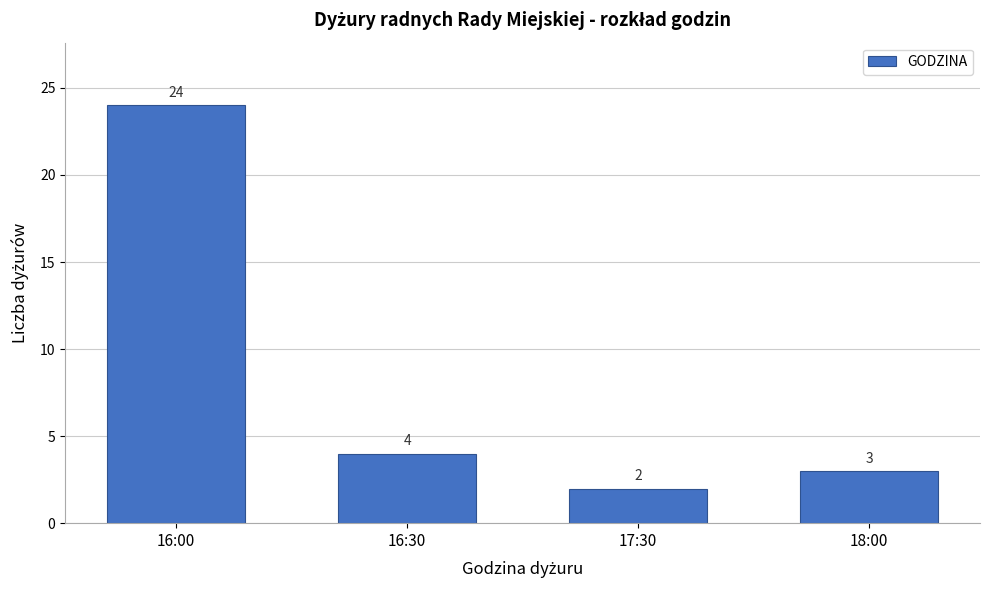

Reading left to right, transcribe all the data shown in this chart.

24	4	2	3